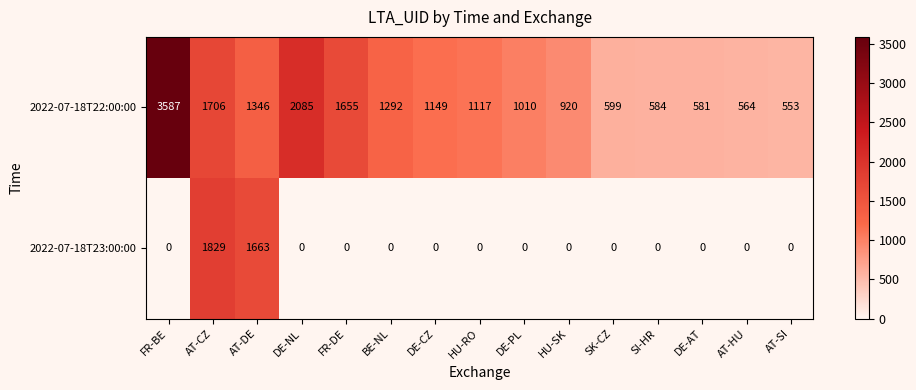

Rank the series at AT-DE from highest to lowest value.

2022-07-18T23:00:00, 2022-07-18T22:00:00